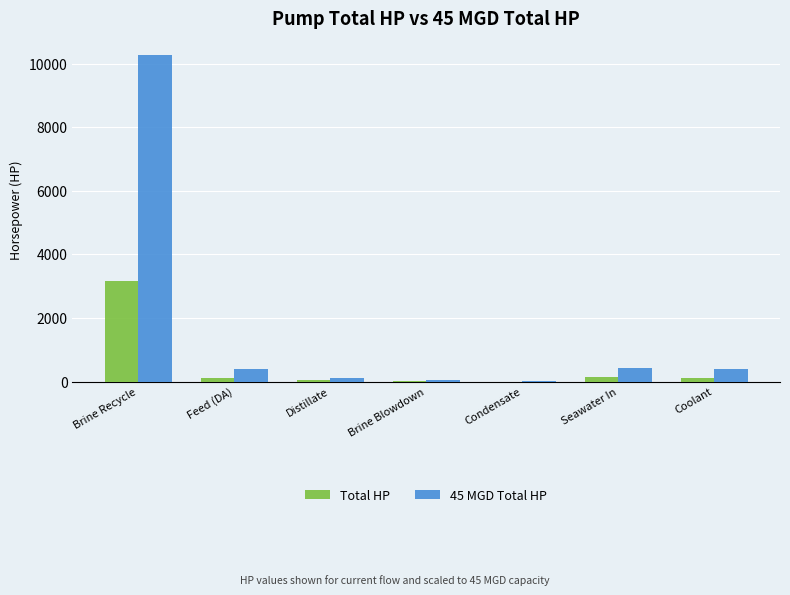

At which category is the sum across all series the highest?

Brine Recycle